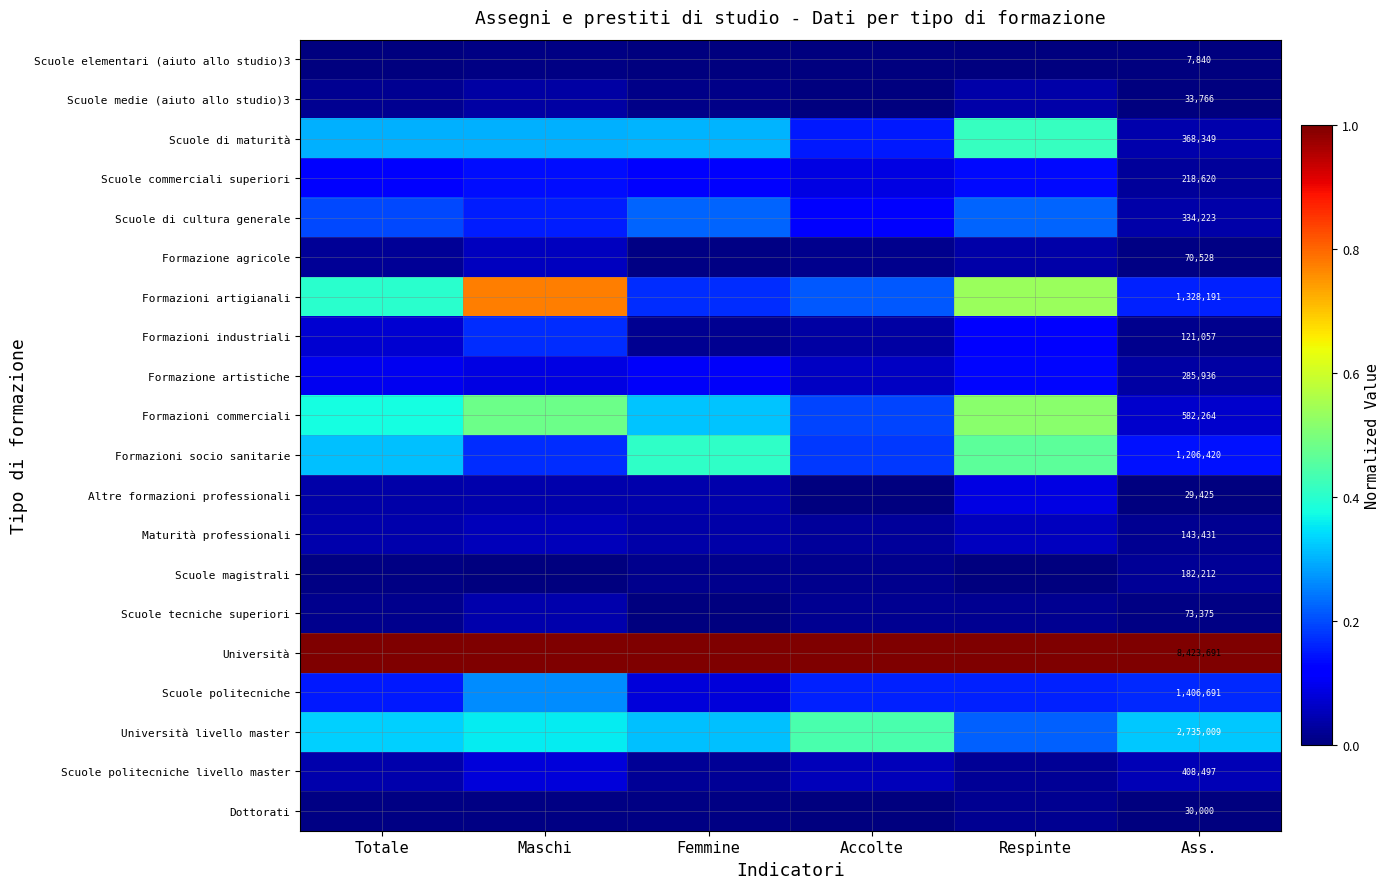

At which category is the sum across all series the highest?

Maschi